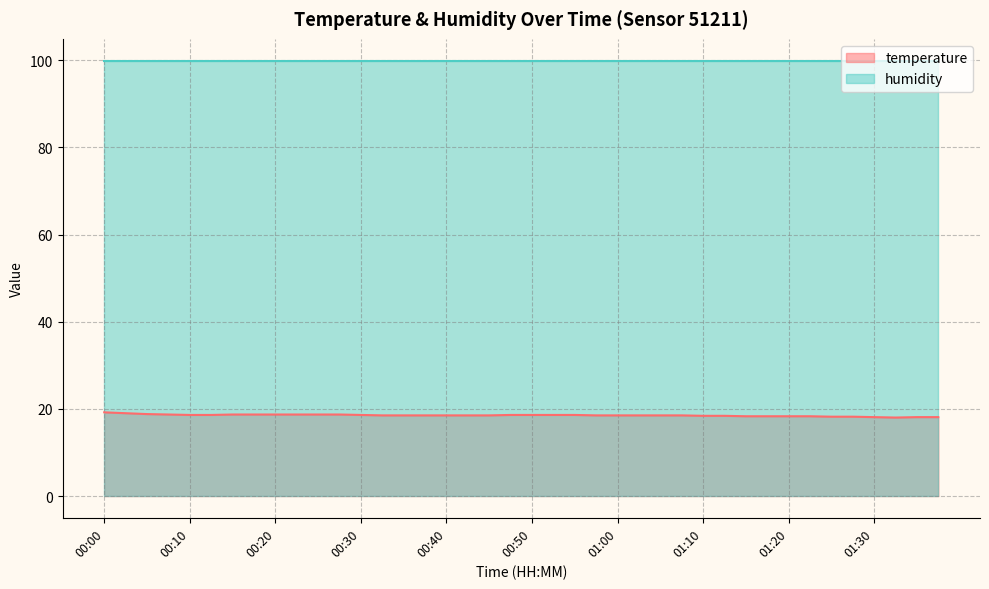

Between 01:07 and 00:17, which is larger?

00:17